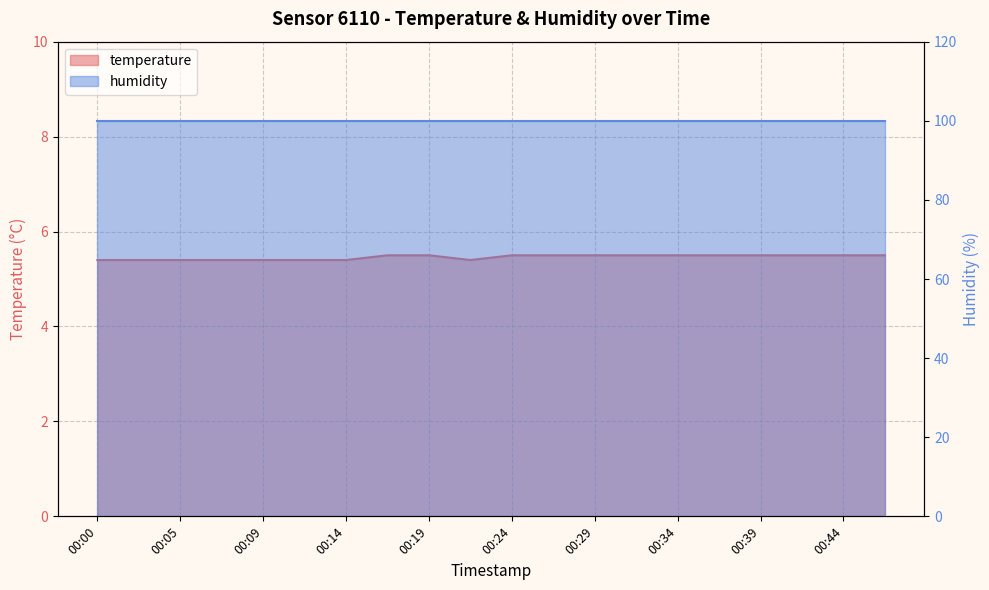

At which category does the chart reach its peak across all series?

00:17